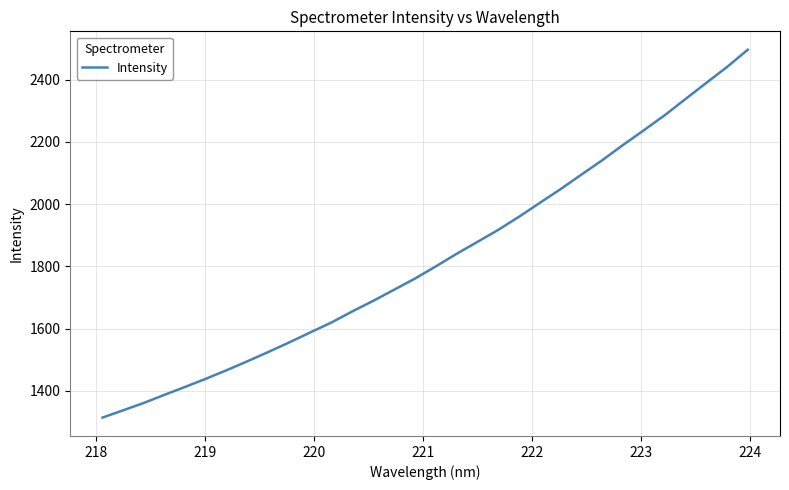

What is the difference between the maximum and minimum values?

1181.8